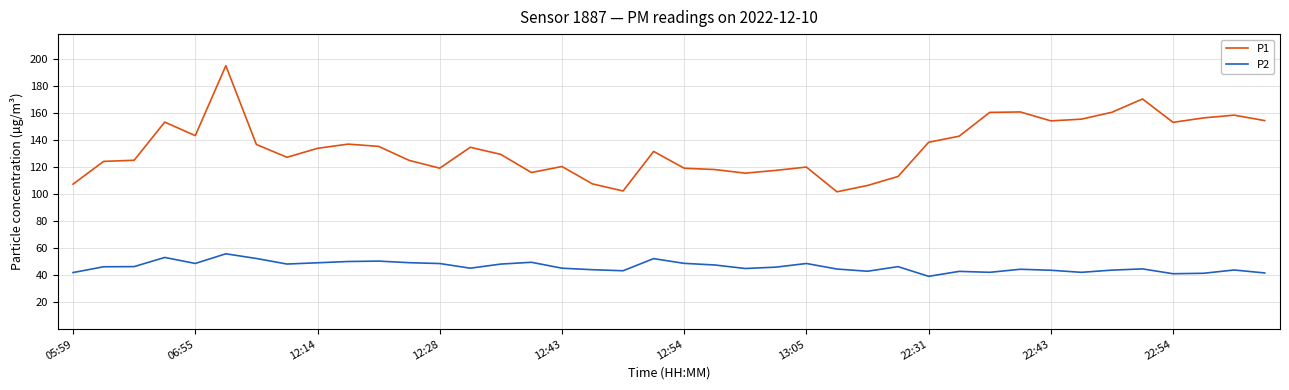

Which series has the largest range (max minus min)?

P1